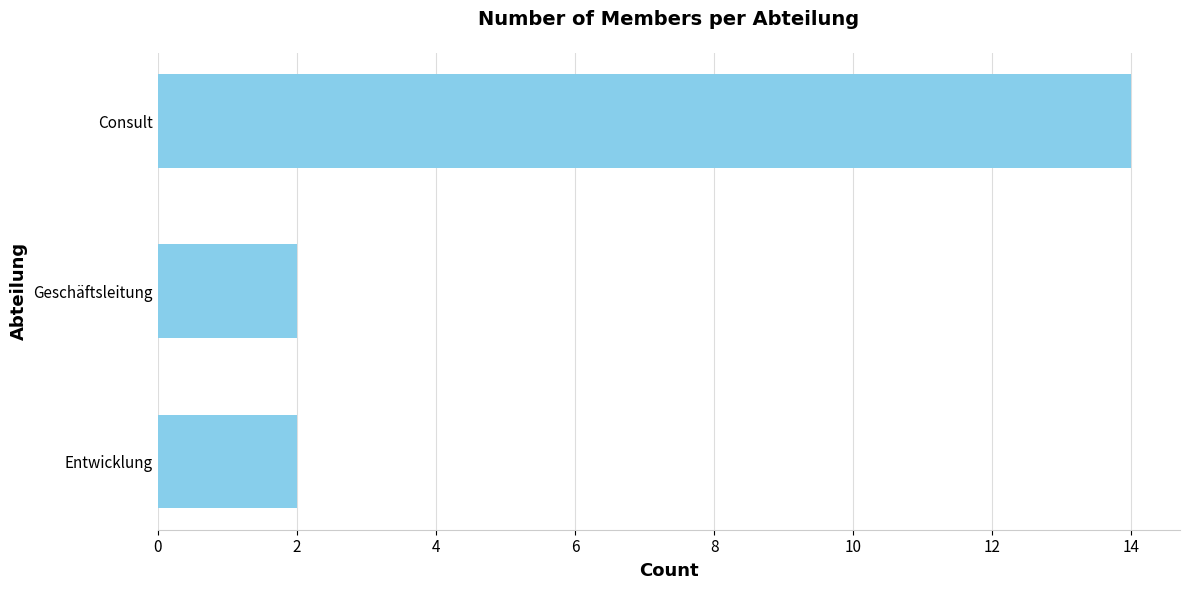

Is it true that the value at Entwicklung is 3?

False